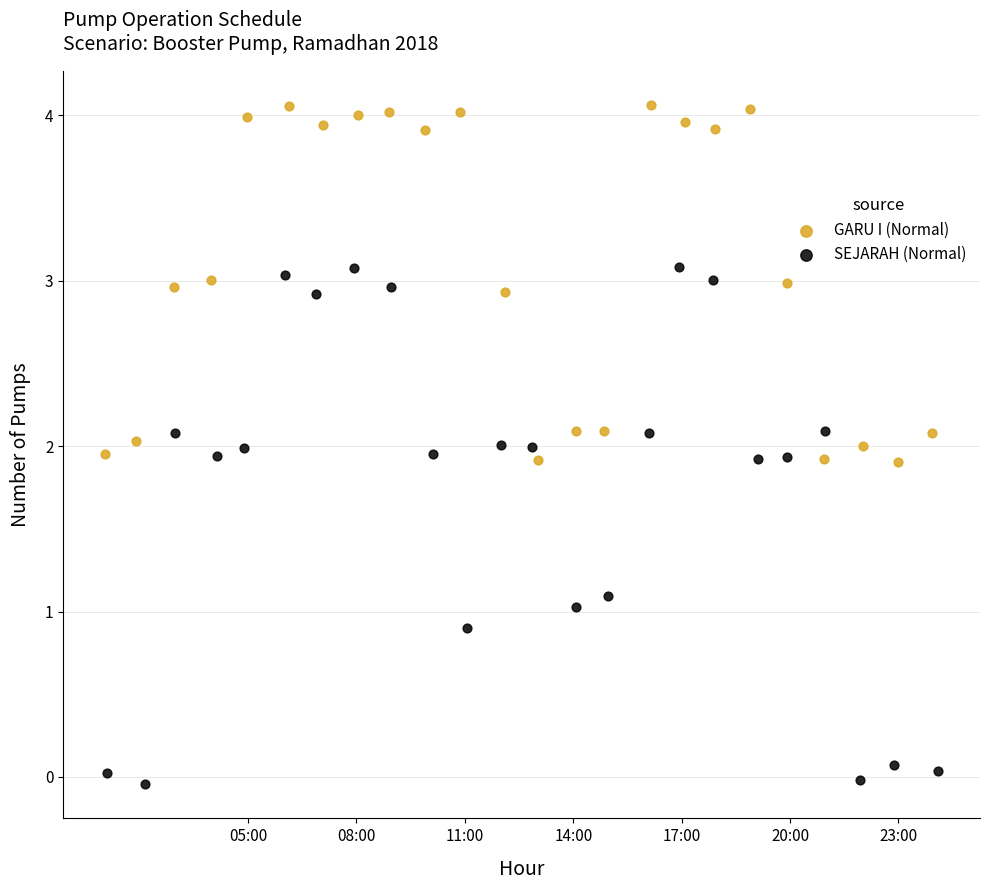

Which series contains the lowest Y value?

SEJARAH (Normal)